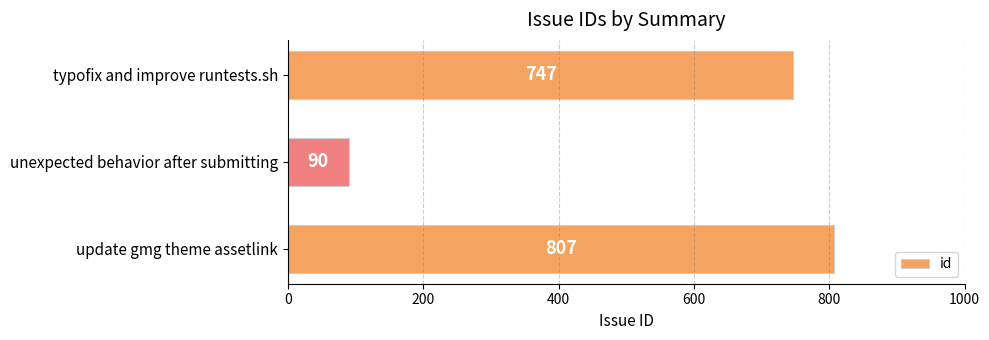

Reading top to bottom, what are all the values shown in this chart?

747	90	807